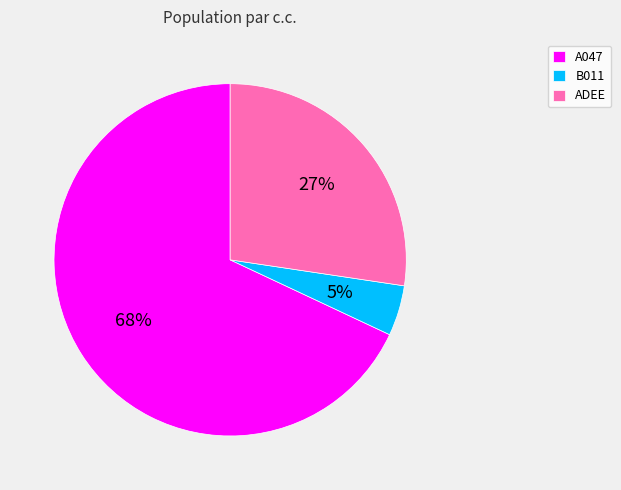

Rank the categories by value from lowest to highest.

B011, ADEE, A047